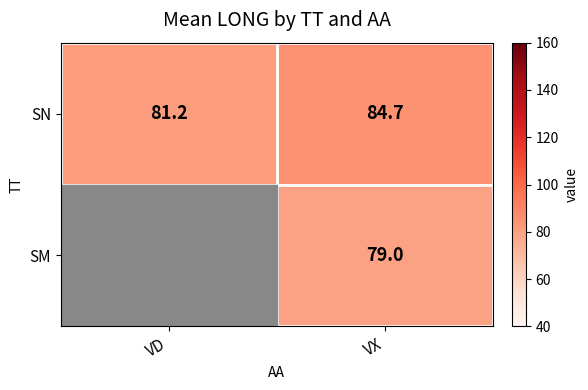

Is the value of SN at VD greater than the value of SM at VX?

Yes